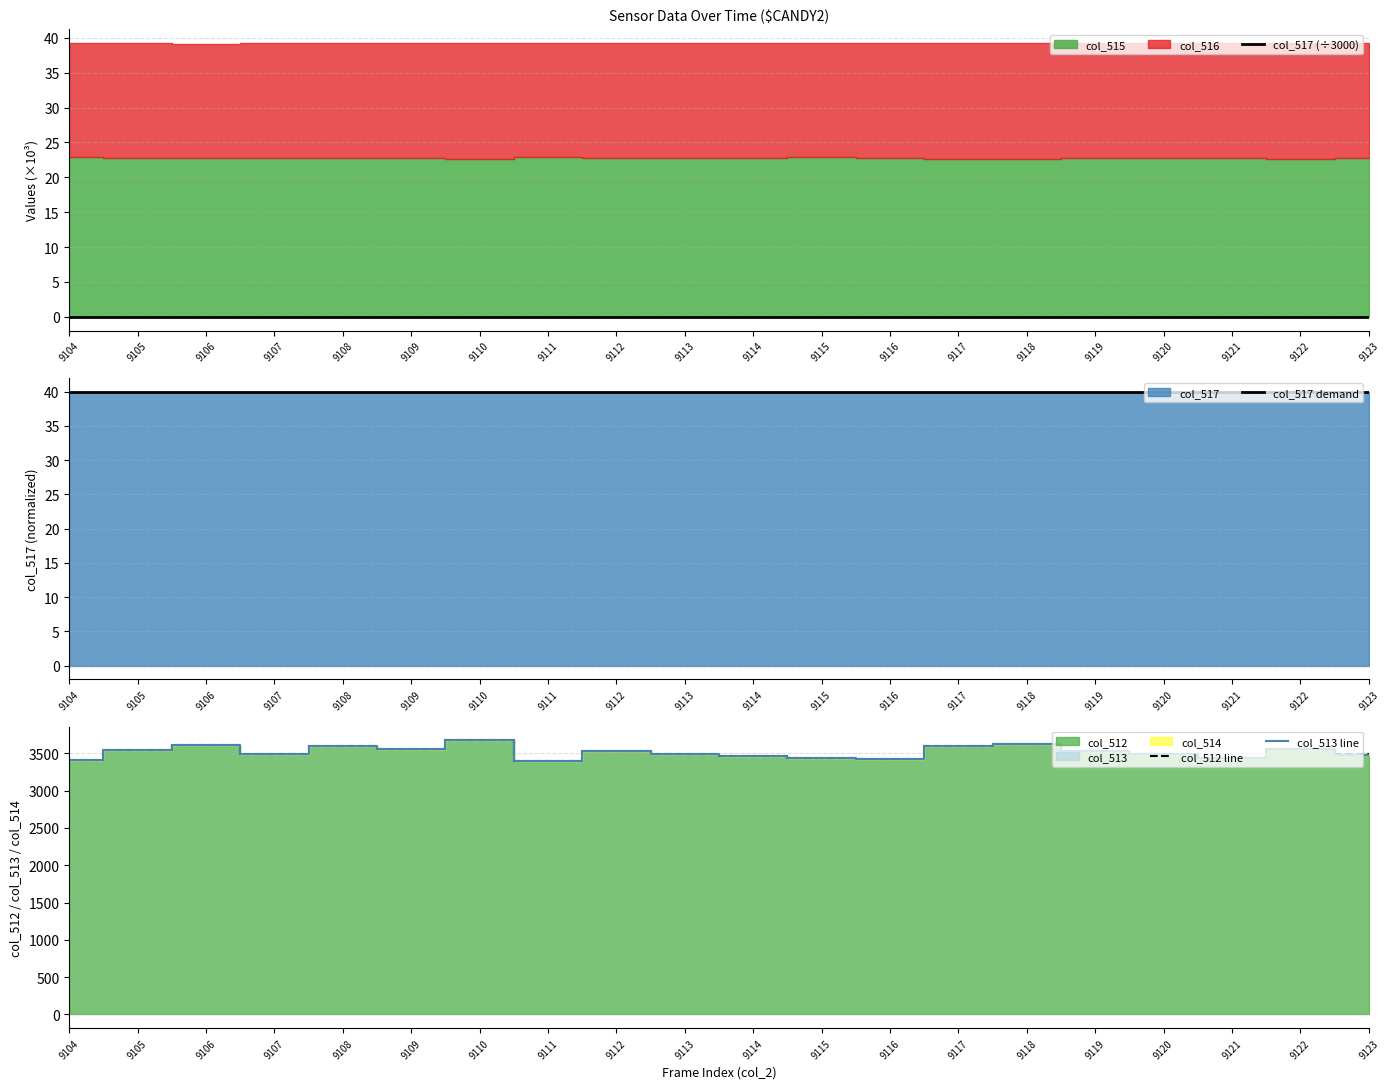

Rank the categories by col_512 line value from highest to lowest.

9110, 9118, 9106, 9117, 9108, 9109, 9122, 9105, 9112, 9119, 9107, 9113, 9120, 9123, 9114, 9121, 9115, 9116, 9104, 9111